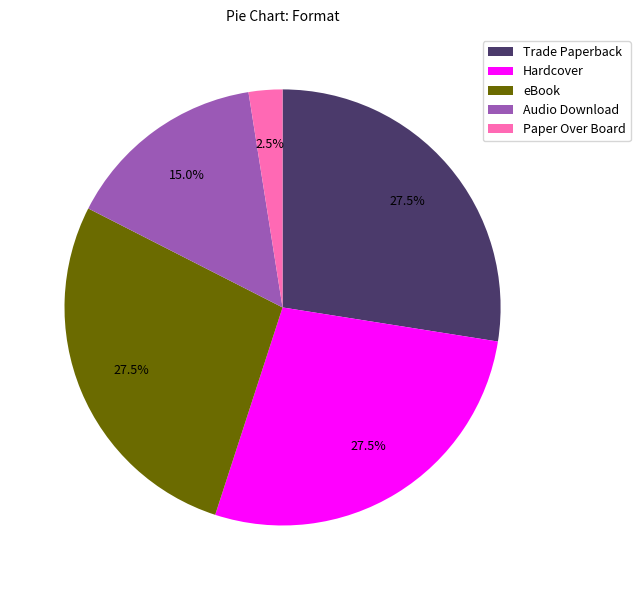

To the nearest percent, what is the average slice percentage?

20%